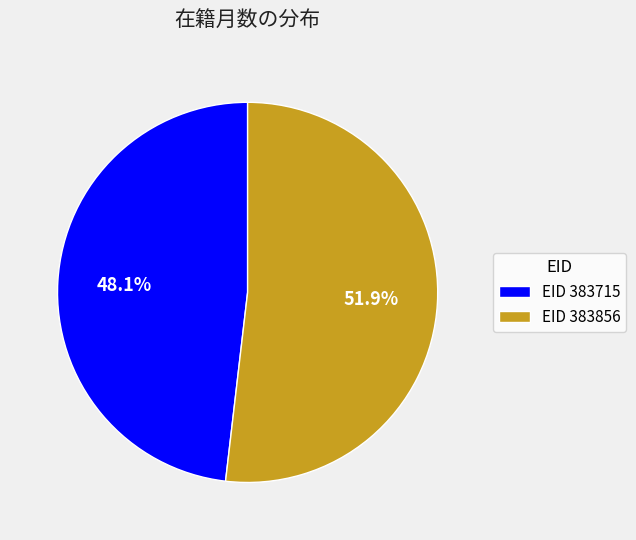

Rank the categories by value from lowest to highest.

EID 383715, EID 383856